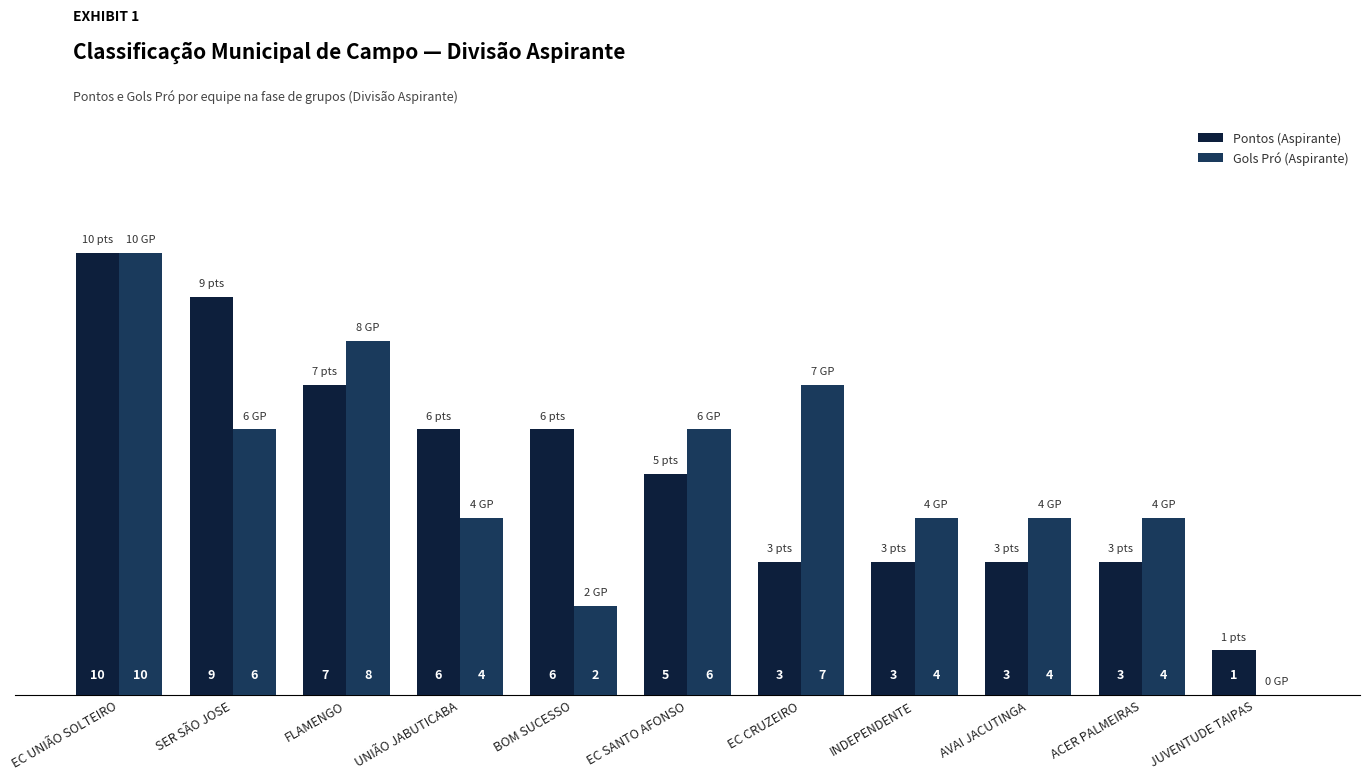

Count the number of categories in the chart.

11